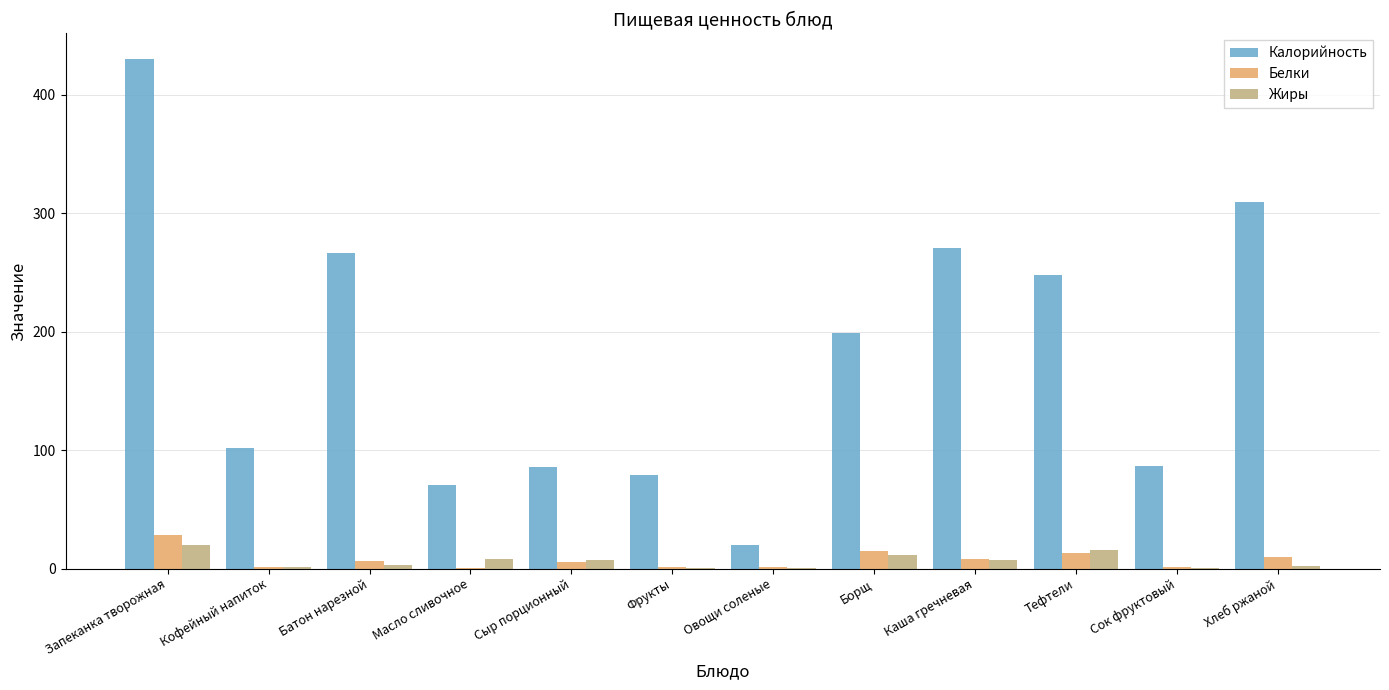

Which series changed the most between Батон нарезной and Овощи соленые?

Калорийность